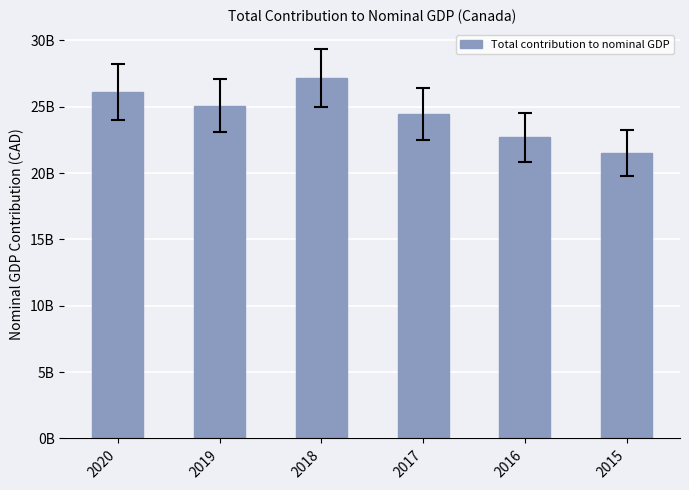

Are the bars horizontal?

No